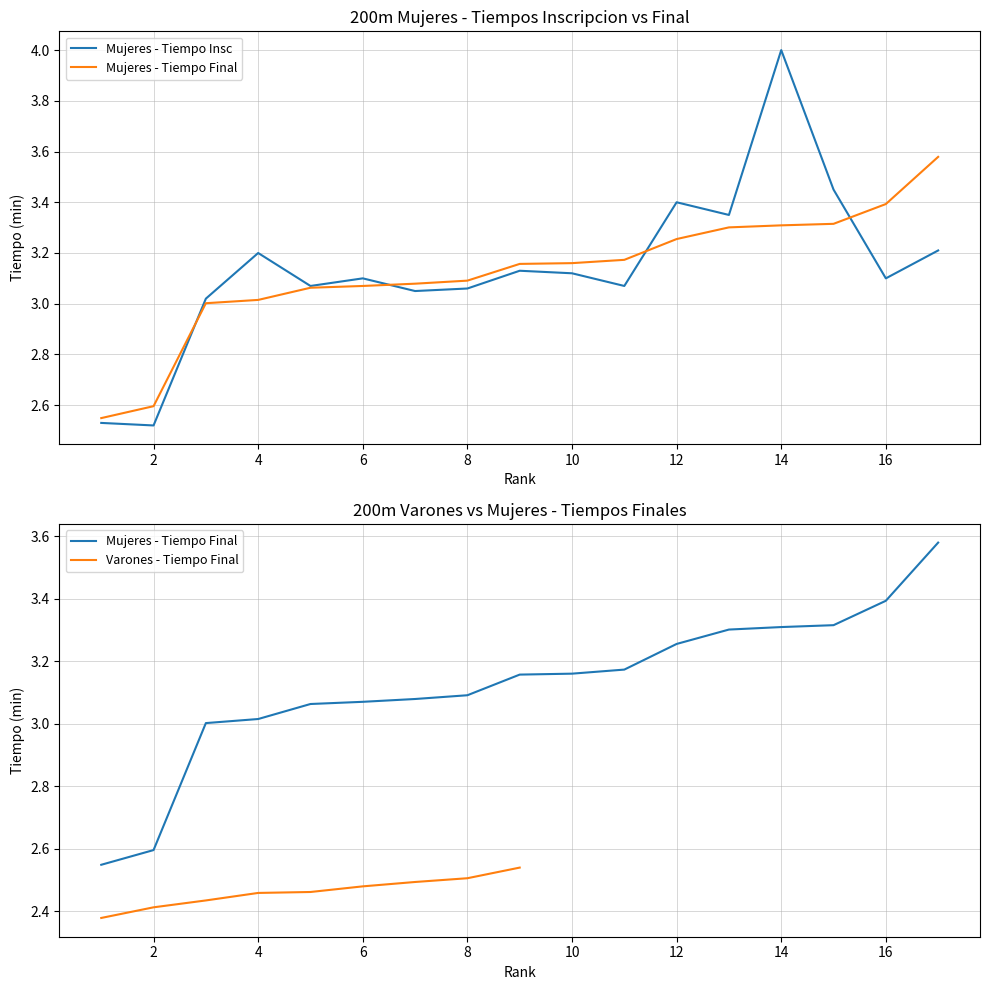

True or false: Mujeres - Tiempo Insc has a value of 3.1 at 5.

True